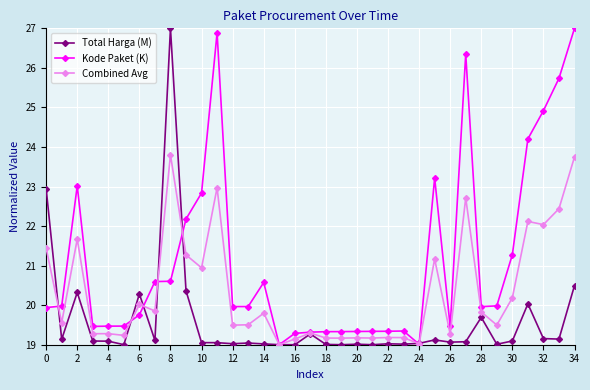

What is the sum of all Kode Paket (K) values?

739.5